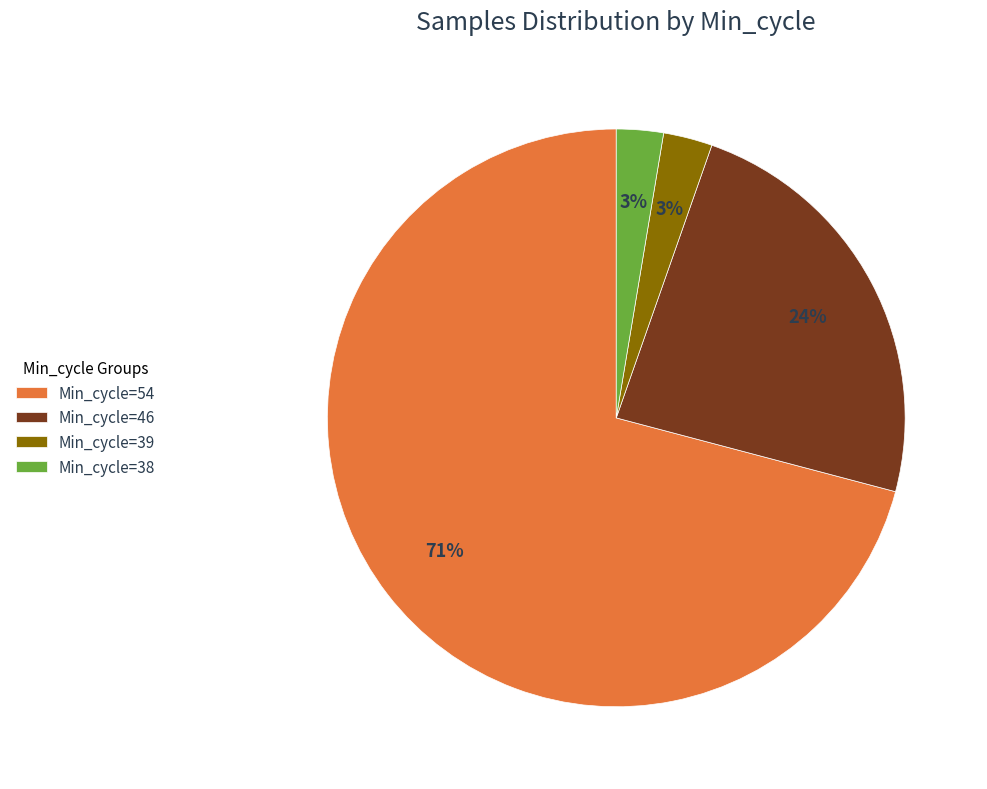

Count the number of slices in the pie.

4